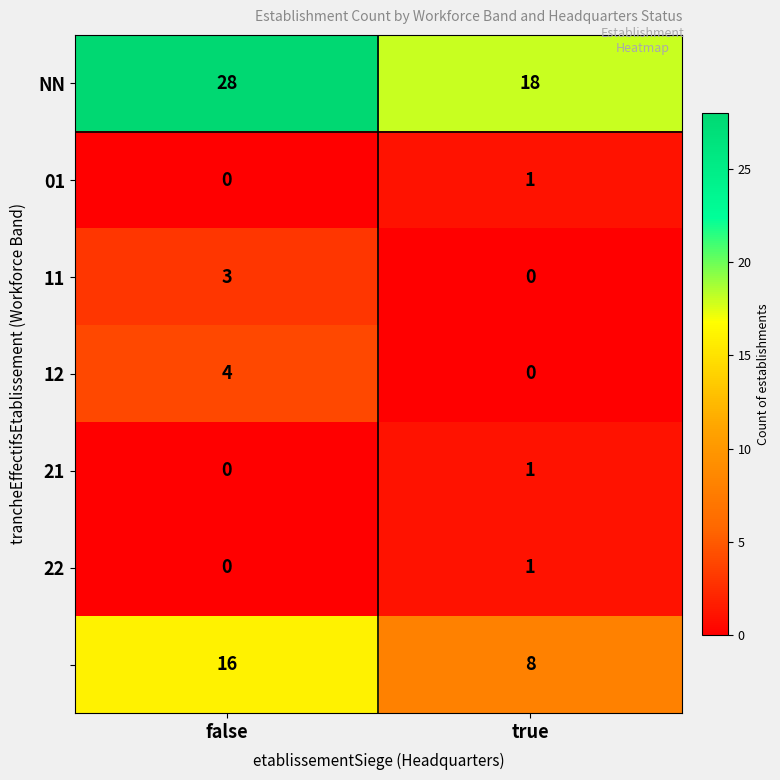

What is the total value across all series at false?

51